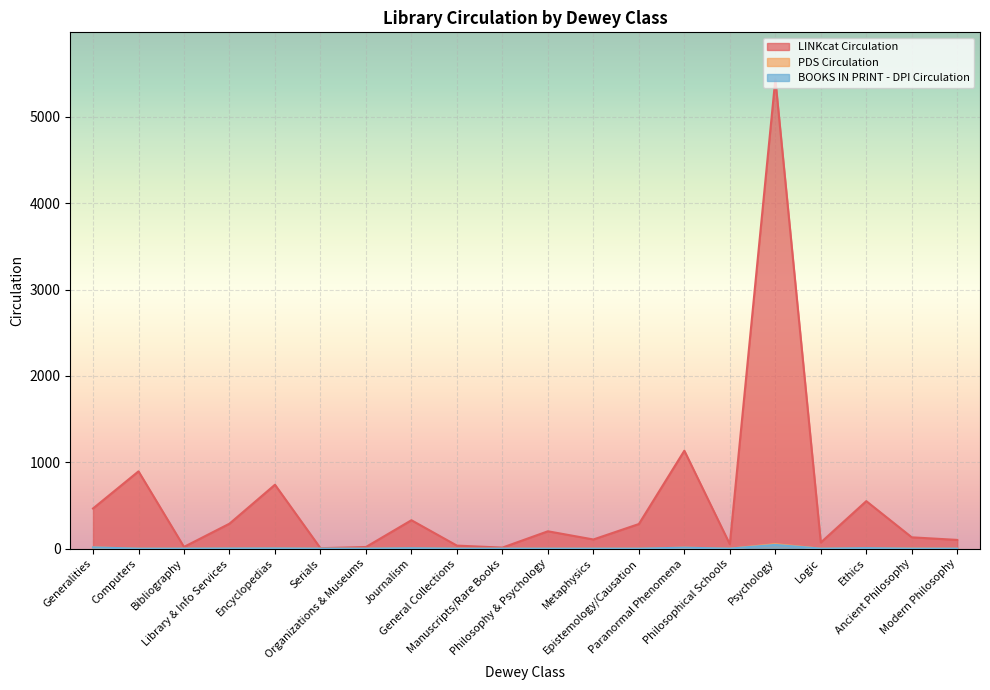

What is the difference between the highest and lowest values at Philosophical Schools?

51